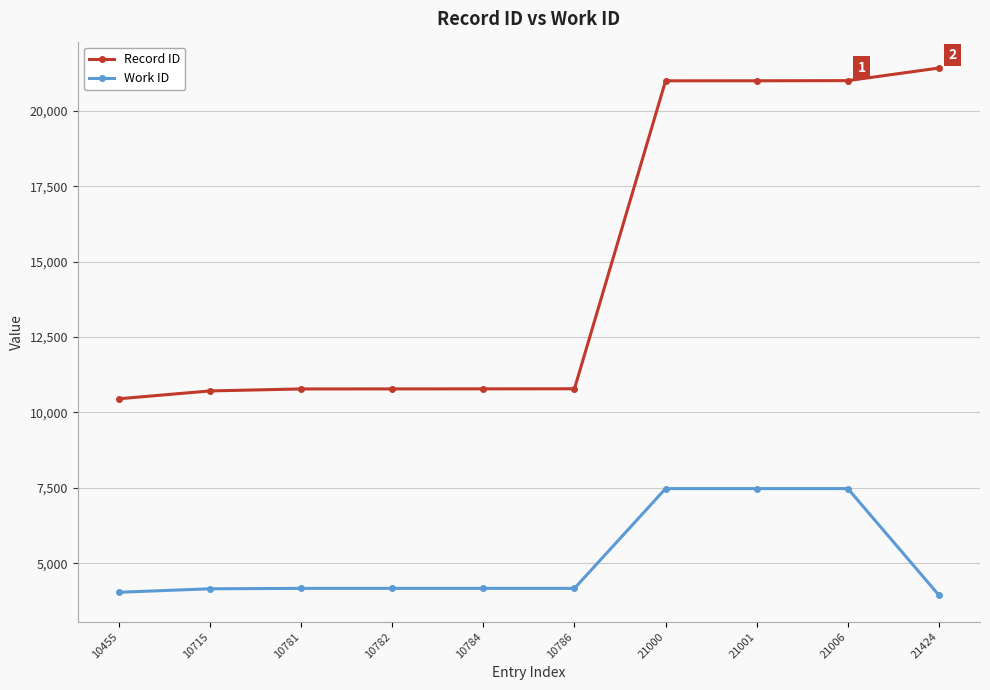

How many lines are shown in the chart?

2